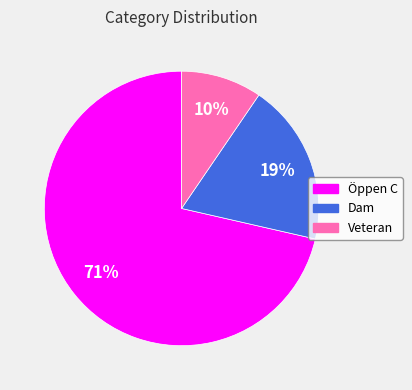

Approximately how many times larger is the value at Veteran compared to Öppen C?

0.1